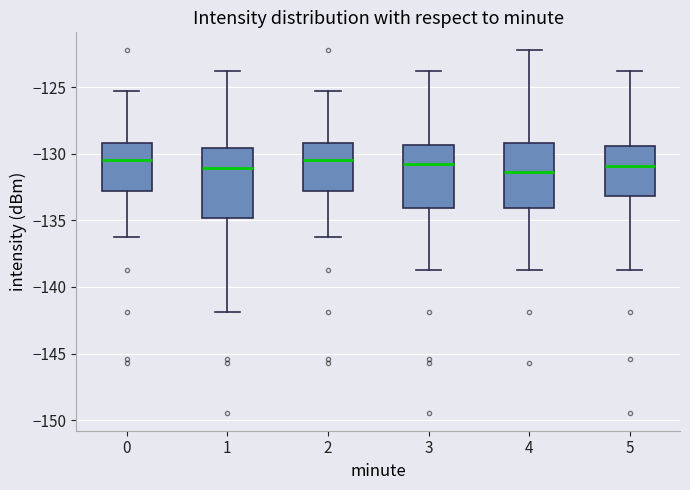

Where does the lower whisker of the box at x = 5 end on the y-axis? The values are not printed on the chart, so give them approximately, as read against the axis.

-138.5